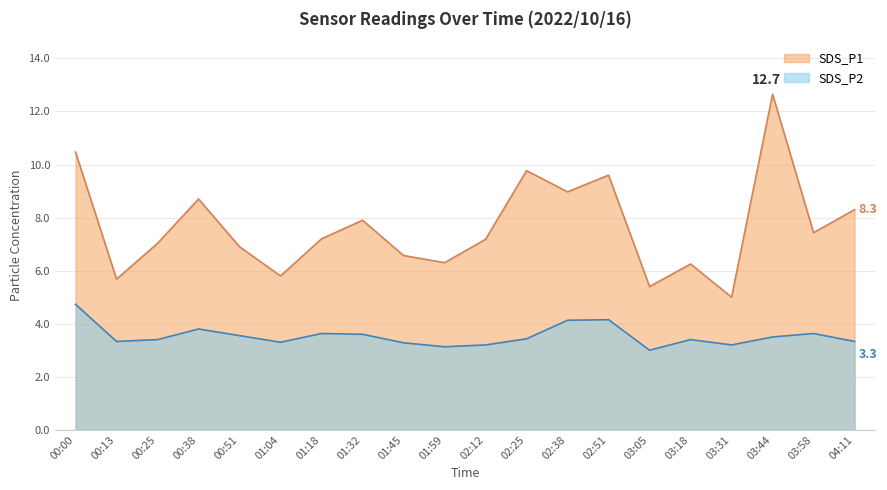

The SDS_P1 series shows 5.0 at 03:31. True or false?

True